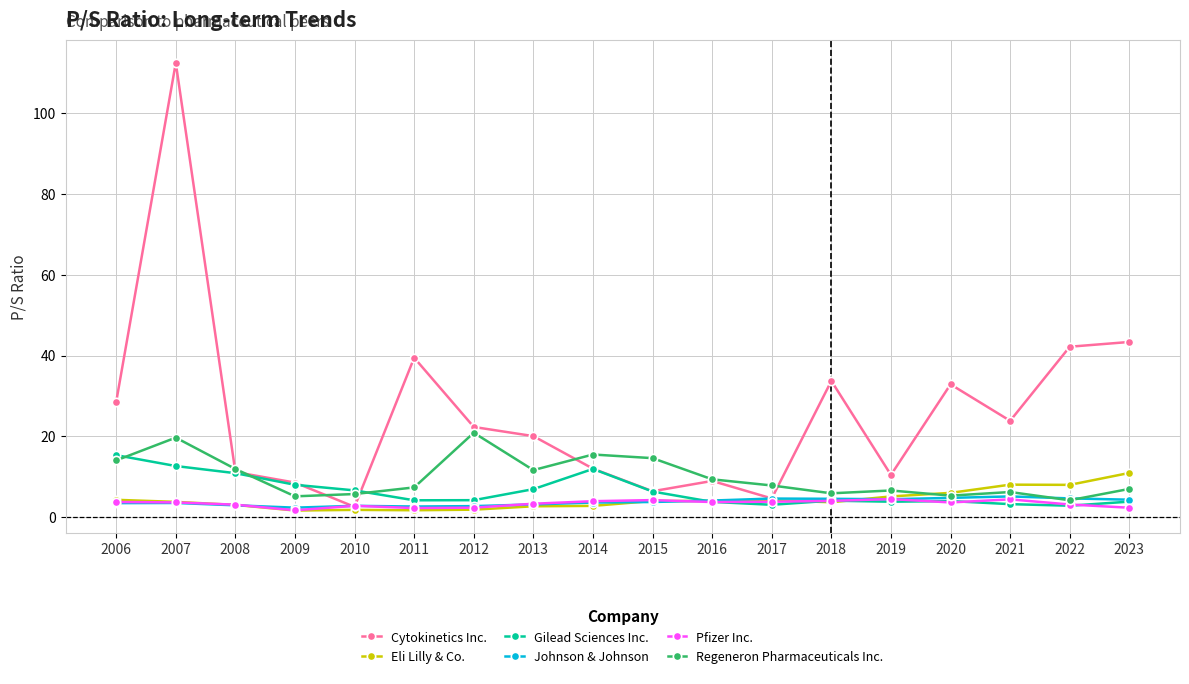

True or false: Pfizer Inc. has more than 2 points higher than both neighbors.

True